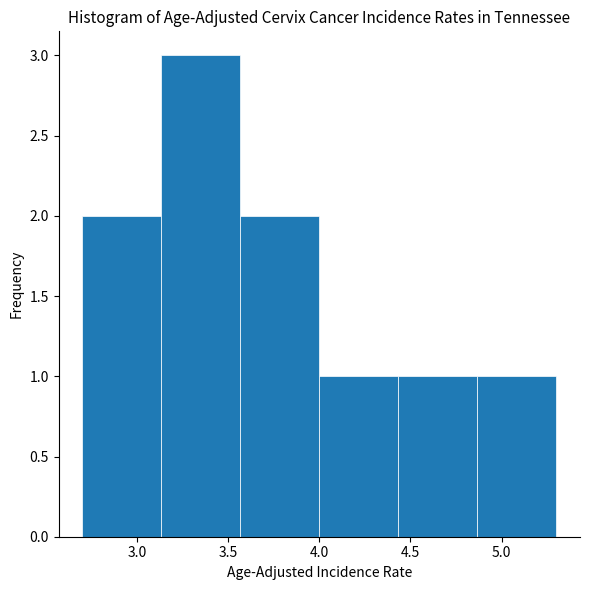

Reading left to right, list every bar in this chart as the range it spans on the x-axis followed by its height. Neither the bar edges nor the heights are printed on the chart, so give them approximately, as read against the axes.

2.70 to 3.15: 2
3.15 to 3.55: 3
3.55 to 4.00: 2
4.00 to 4.45: 1
4.45 to 4.85: 1
4.85 to 5.30: 1